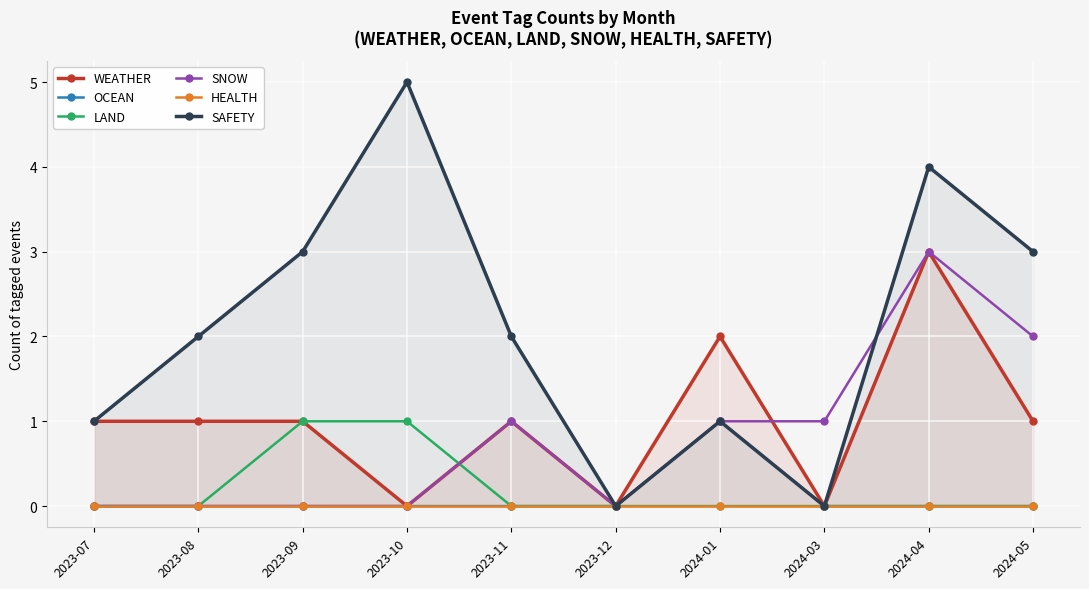

Is the value of OCEAN at 2023-09 greater than the value of SNOW at 2023-10?

No